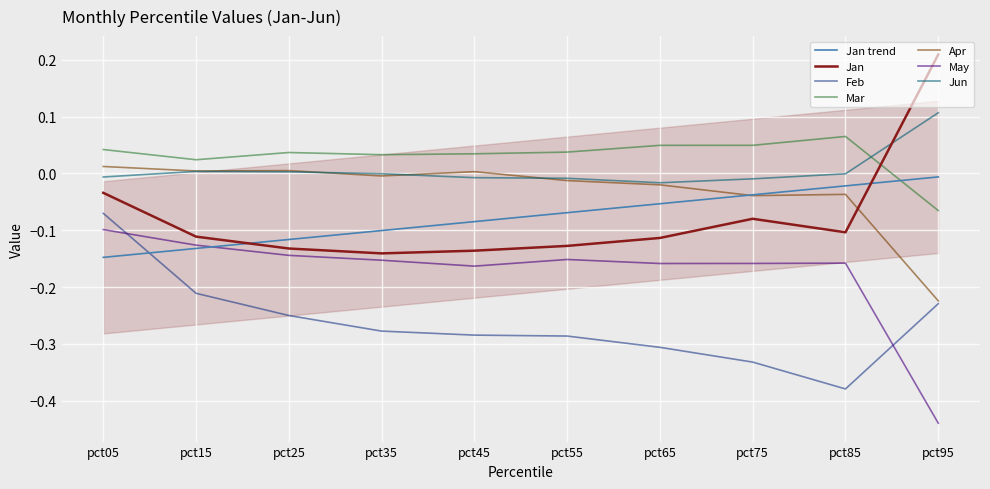

Is this an area chart (filled region under the line)?

No